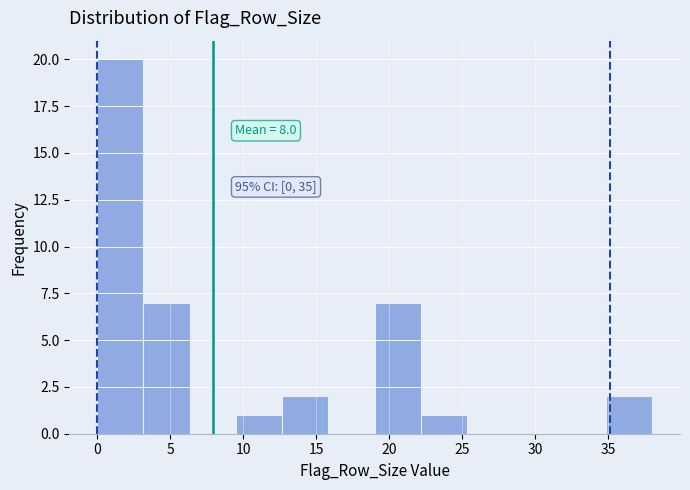

Which range on the x-axis has the tallest bar?

0.0 to 3.0